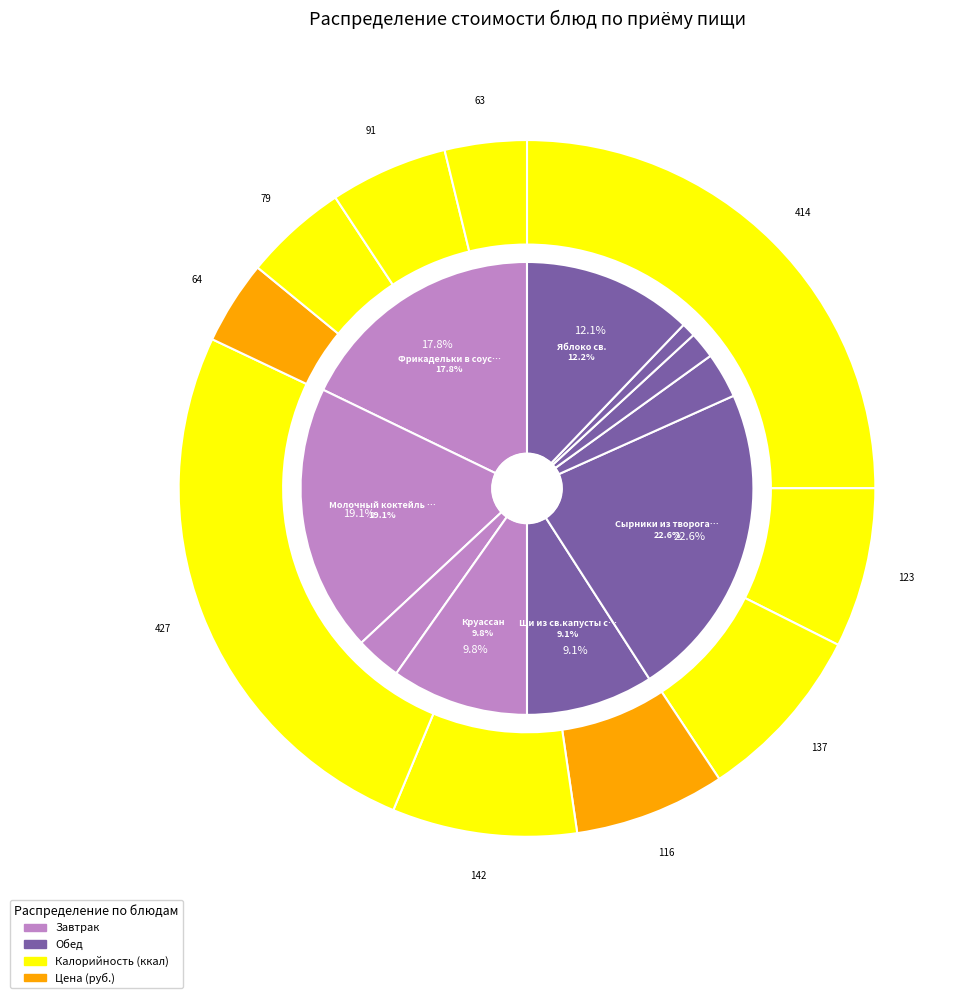

Does Батон (обед) represent more than half of the total?

No